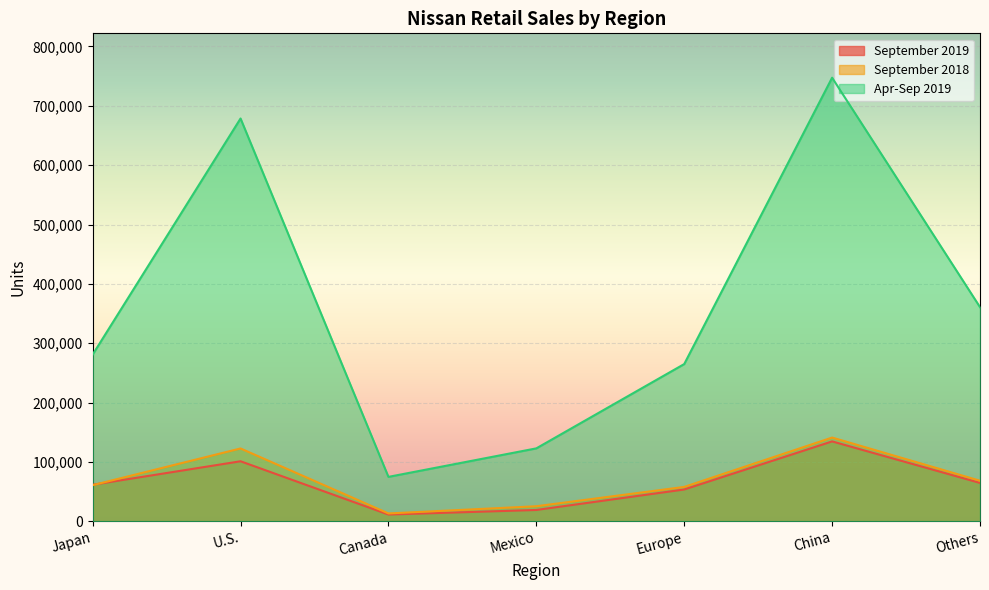

True or false: September 2019 has more than 0 interior local peaks.

True